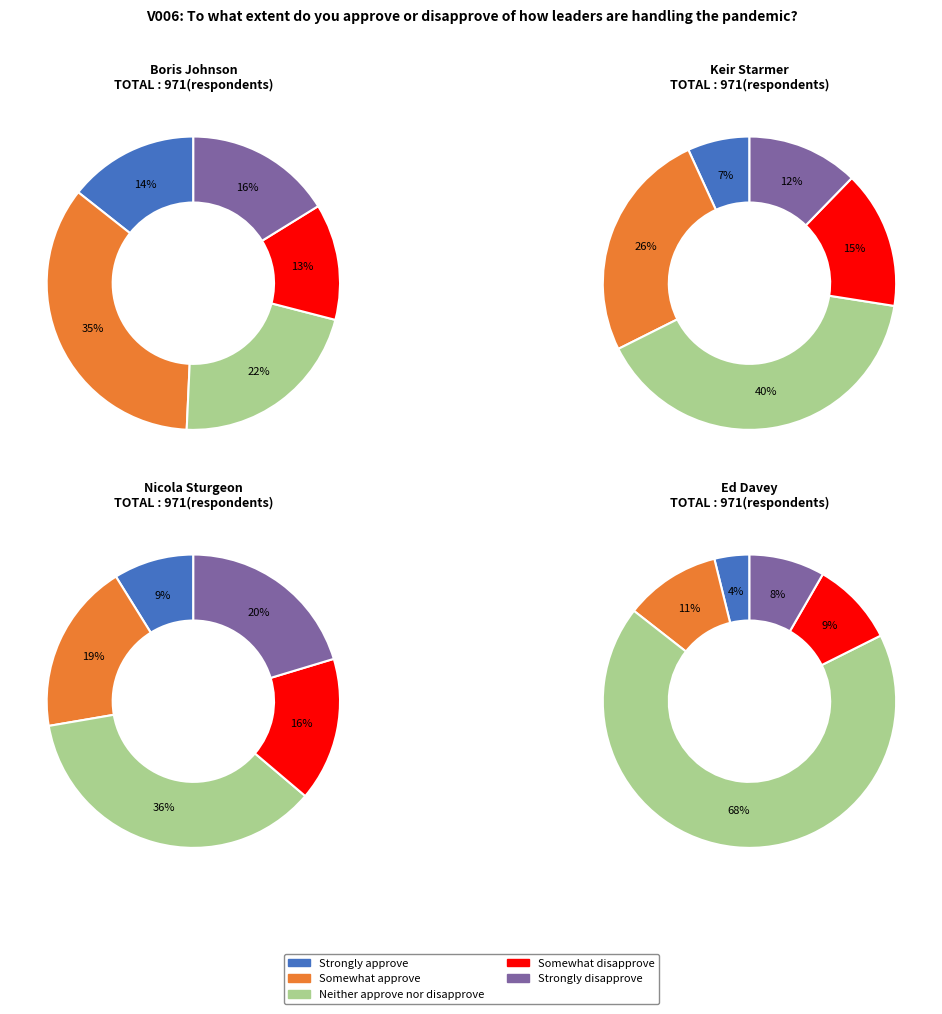

Which category has the smallest portion of the pie?

Strongly approve